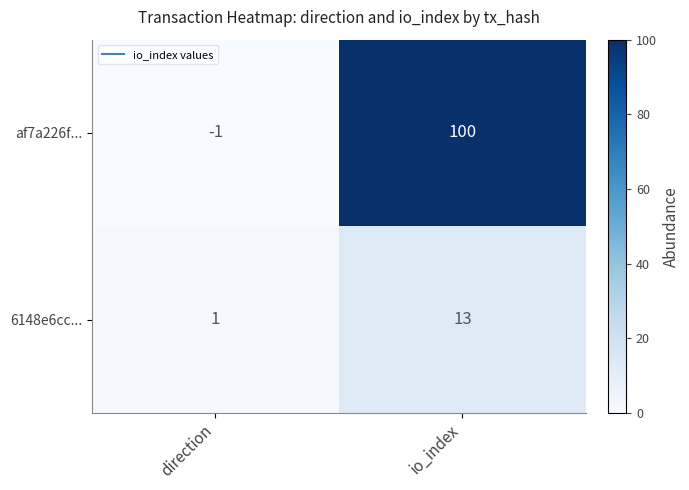

Between direction and io_index, which series saw the biggest shift?

af7a226f...